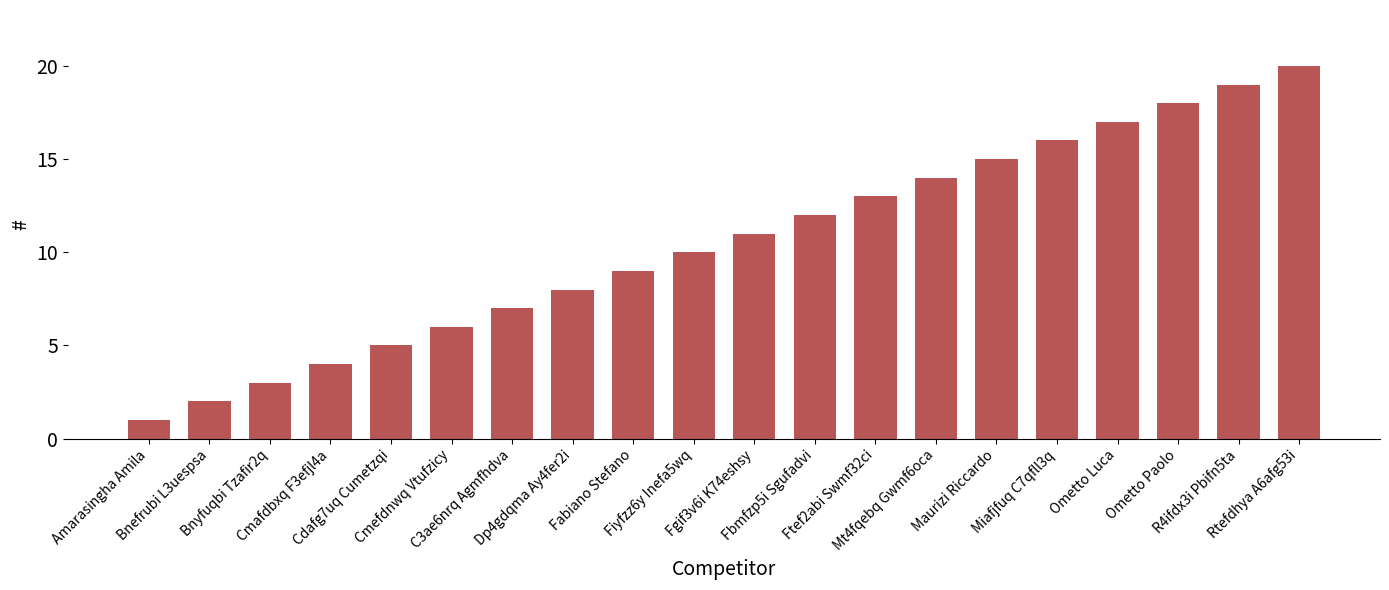

At which label is the value closest to 10?

Fiyfzz6y Inefa5wq